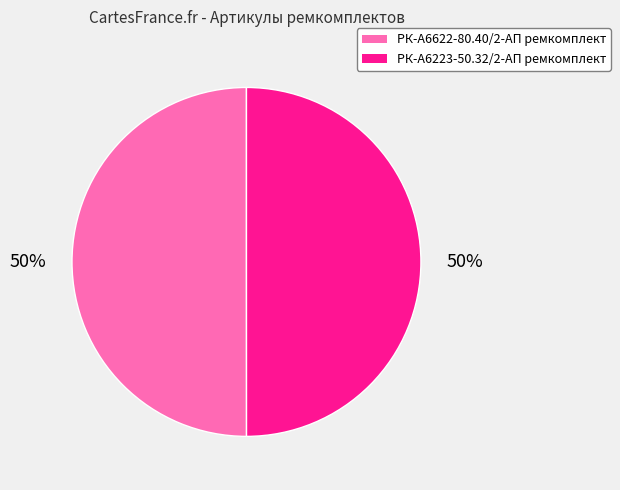

The РК-А6223-50.32/2-АП ремкомплект slice represents 50% of the pie. True or false?

True